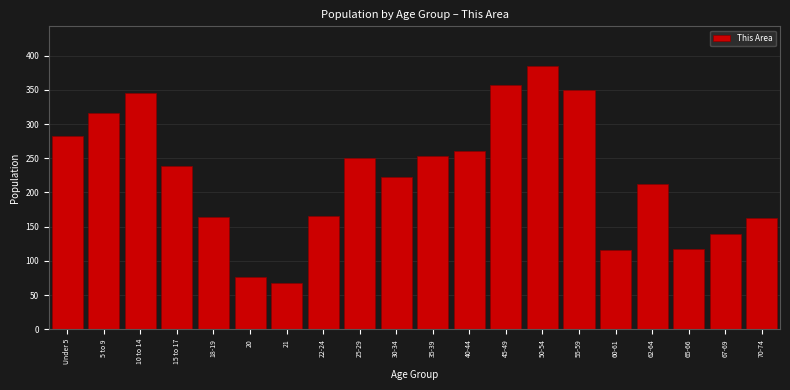

Reading left to right, what are all the values shown in this chart?

Under 5=283	5 to 9=316	10 to 14=346	15 to 17=238	18-19=164	20=77	21=68	22-24=166	25-29=250	30-34=222	35-39=254	40-44=261	45-49=357	50-54=385	55-59=350	60-61=116	62-64=212	65-66=118	67-69=140	70-74=162